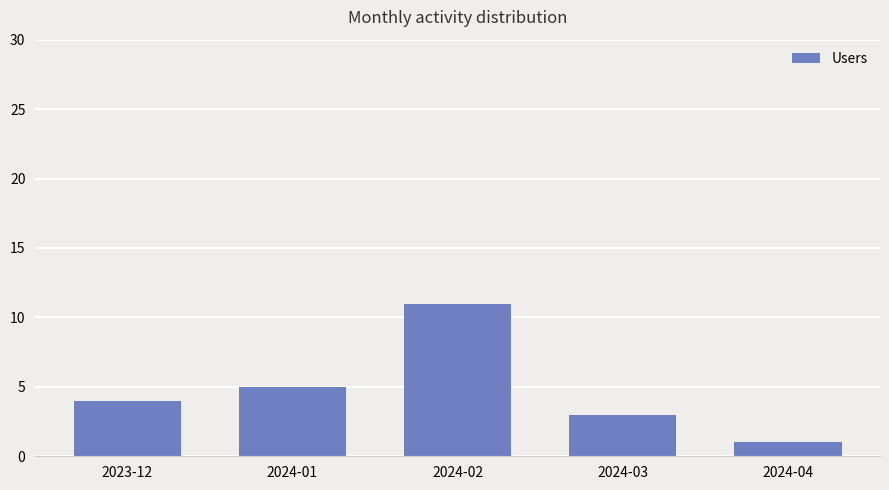

What is the change in value from 2024-01 to 2024-04?

-4